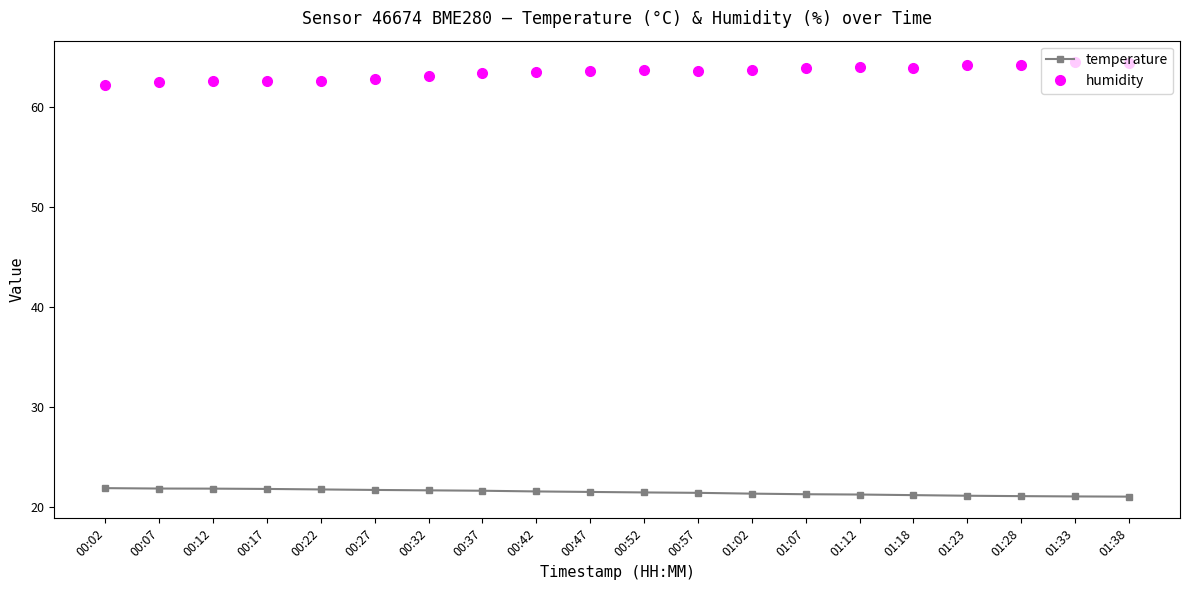

What is the difference between the second highest and minimum values in the temperature series?

0.8